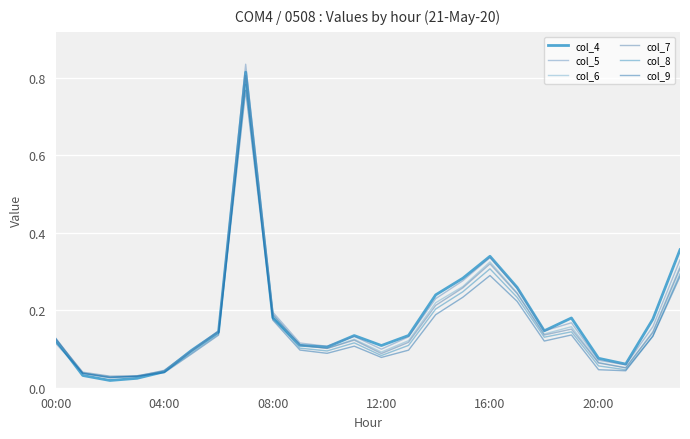

What is the label of the 18th point from the right?

6